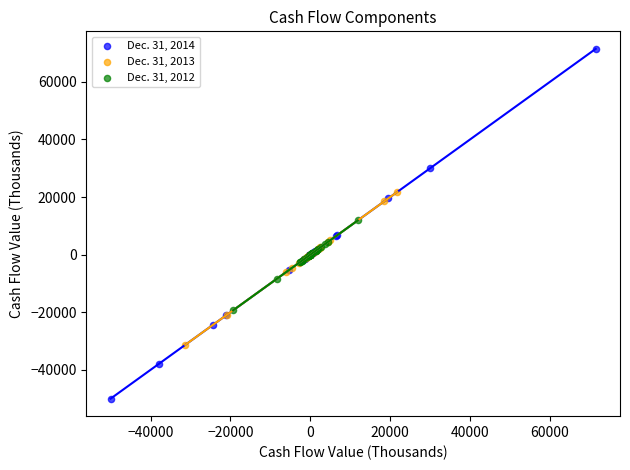

Which series has the widest spread of Y values?

Dec. 31, 2014